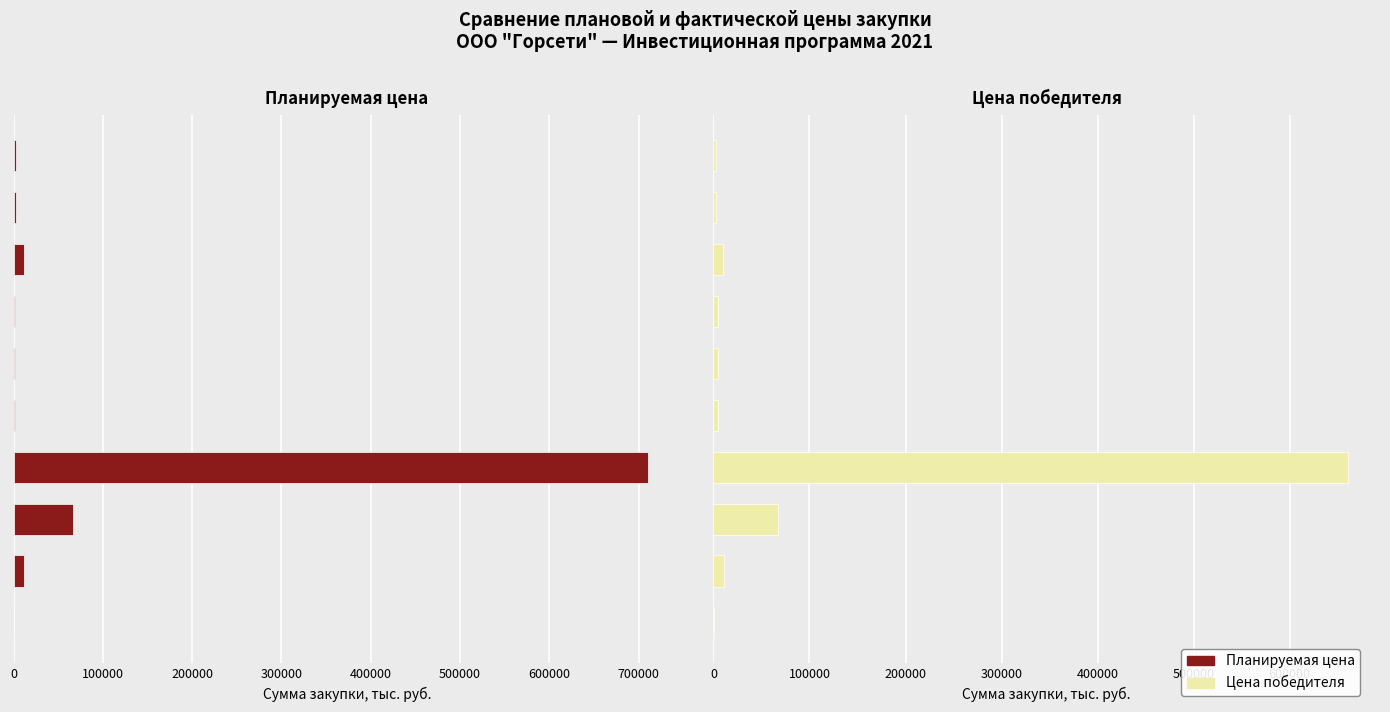

Reading left to right, extract all data points from this chart.

Планируемая цена: 976.0	11232.8	67140.0	711000.0	2083.3	2083.3	2083.3	11371.1	3000.0	3000.0
Цена победителя: 966.0	10740.8	67140.0	661000.0	4960.5	4960.5	4960.5	9743.4	3000.0	3000.0